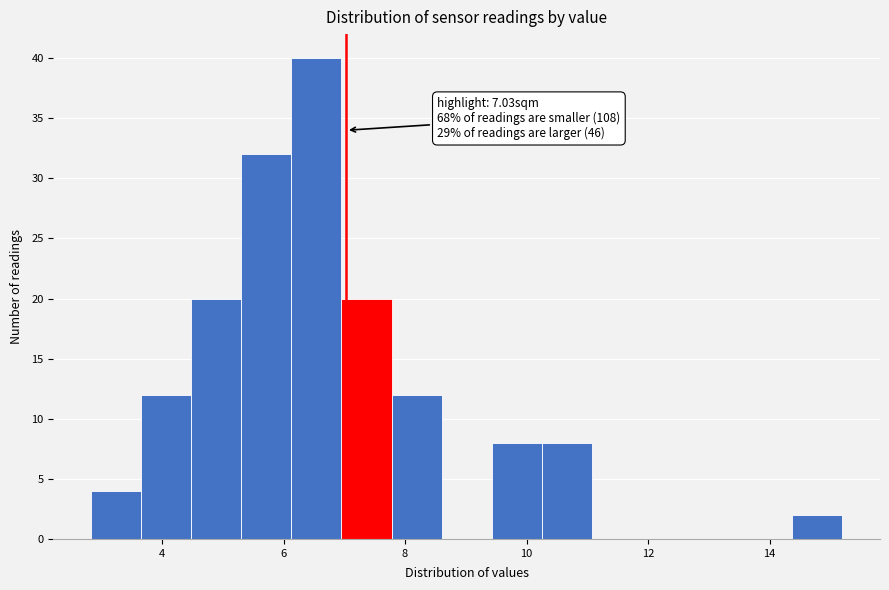

Over which range of the x-axis is the bar tallest?

6.2 to 7.0